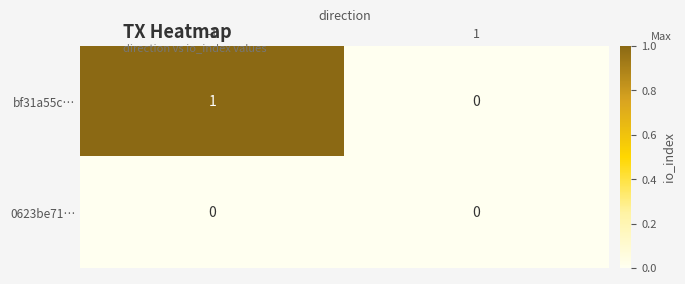

Is the value of bf31a55c… at -1 greater than the value of 0623be71… at 1?

Yes